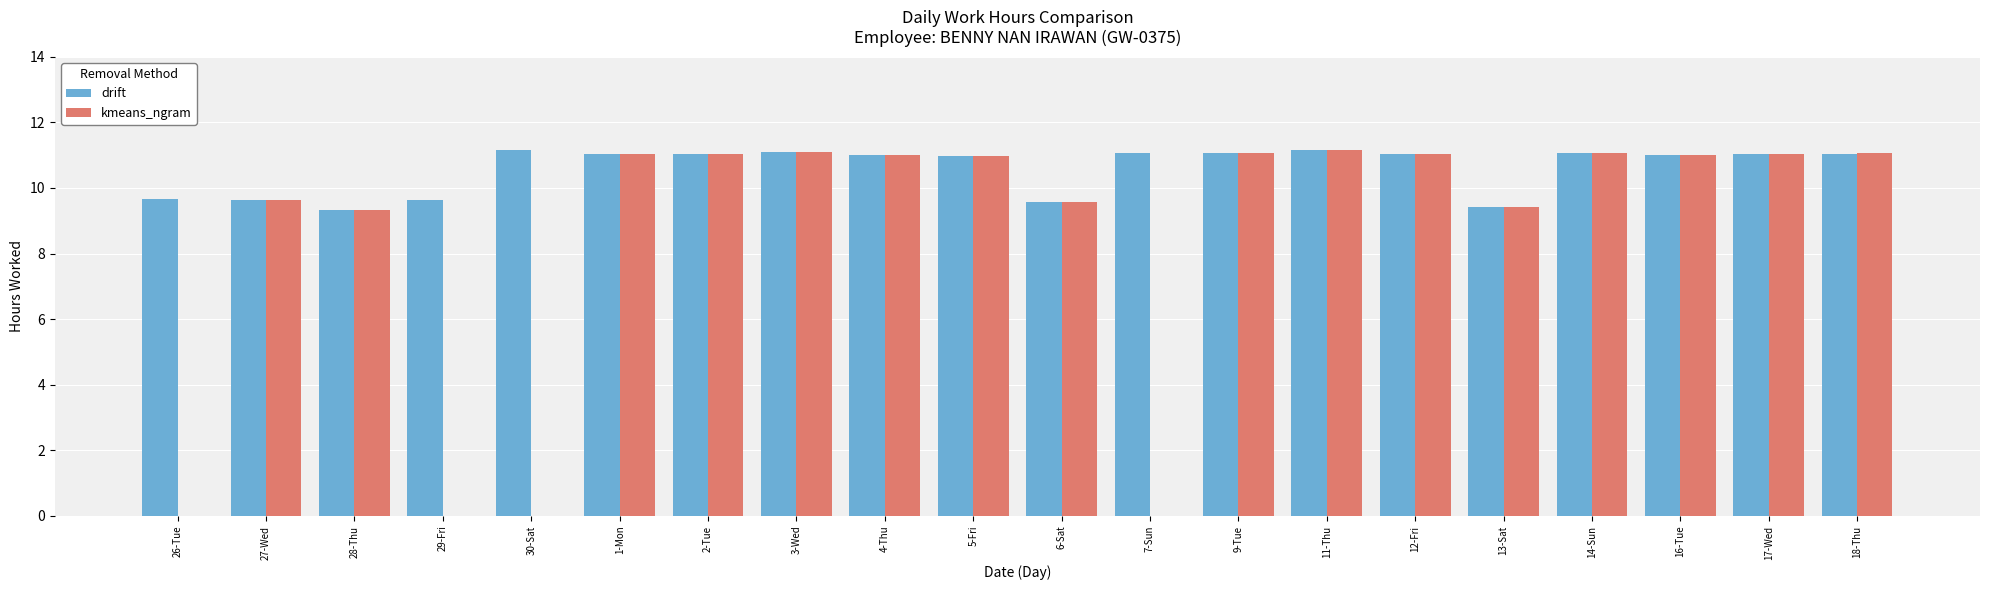

At which label does kmeans_ngram first exceed 11?

1-Mon